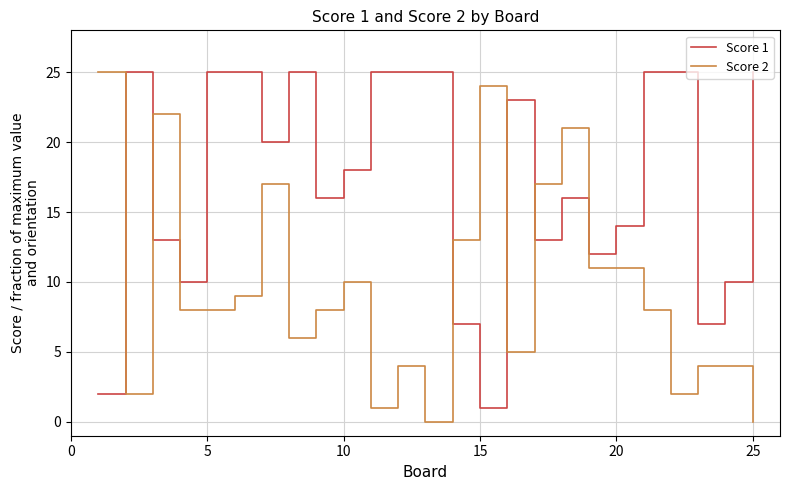

True or false: Score 2 and Score 1 cross at least once.

True